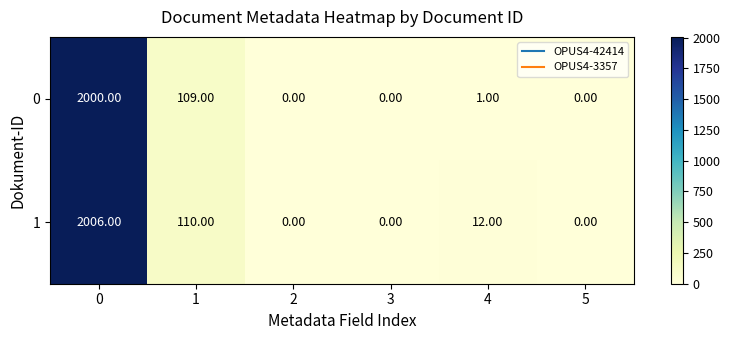

Rank the series at 1 from highest to lowest value.

1, 0